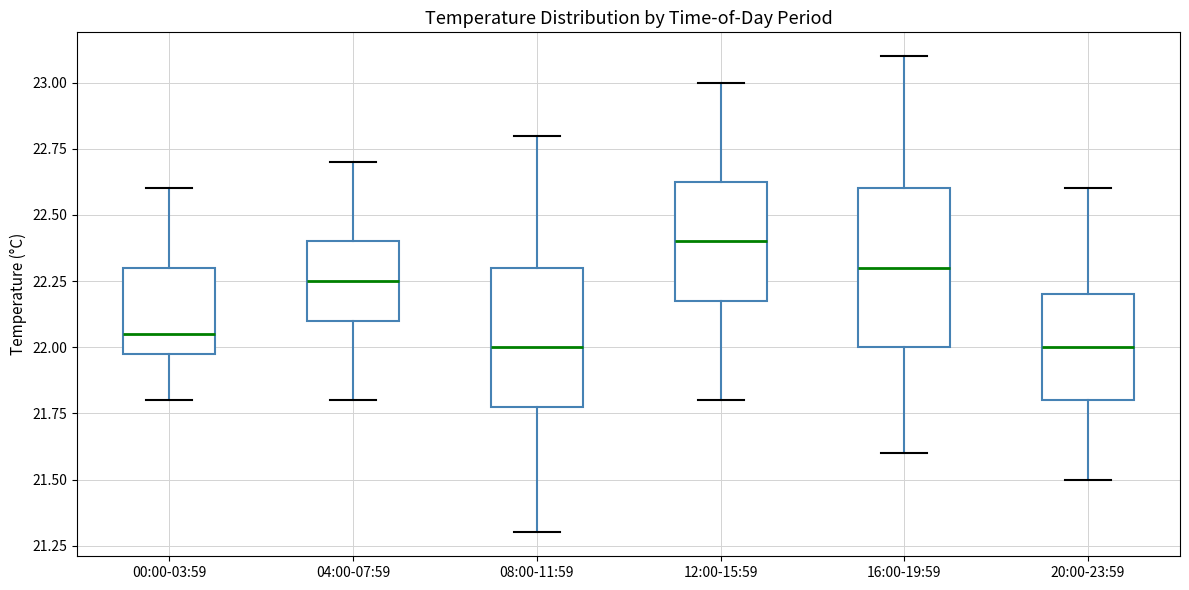

Reading left to right, read every box against the y-axis: the position of its median line, the range the box covers, and the ends of its whiskers. The values are not printed on the chart, so give them approximately, as read against the axis.

00:00-03:59: median 22.05, box 22.00 to 22.30, whiskers 21.80 to 22.60
04:00-07:59: median 22.25, box 22.10 to 22.40, whiskers 21.80 to 22.70
08:00-11:59: median 22.00, box 21.80 to 22.30, whiskers 21.30 to 22.80
12:00-15:59: median 22.40, box 22.20 to 22.65, whiskers 21.80 to 23.00
16:00-19:59: median 22.30, box 22.00 to 22.60, whiskers 21.60 to 23.10
20:00-23:59: median 22.00, box 21.80 to 22.20, whiskers 21.50 to 22.60